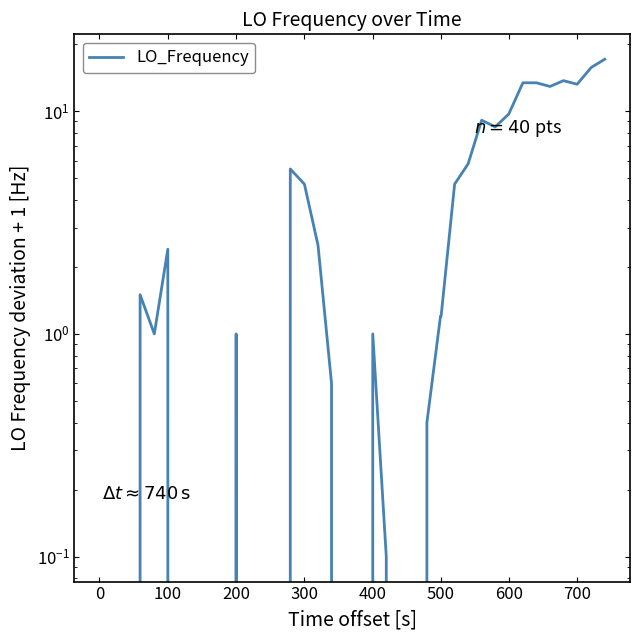

True or false: there are more than 2 points higher than both neighbors.

True